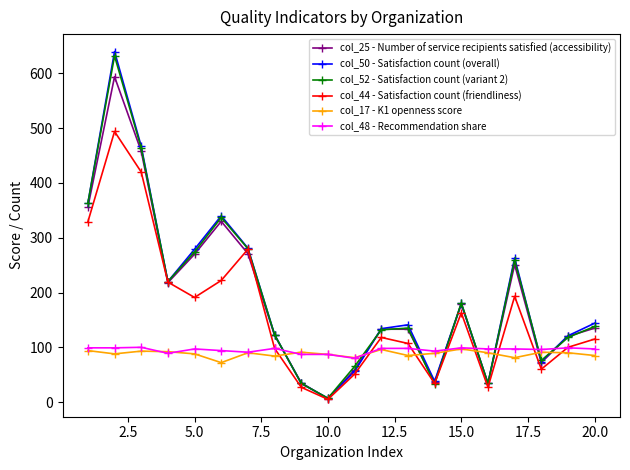

Which series has the largest range (max minus min)?

col_50 - Satisfaction count (overall)